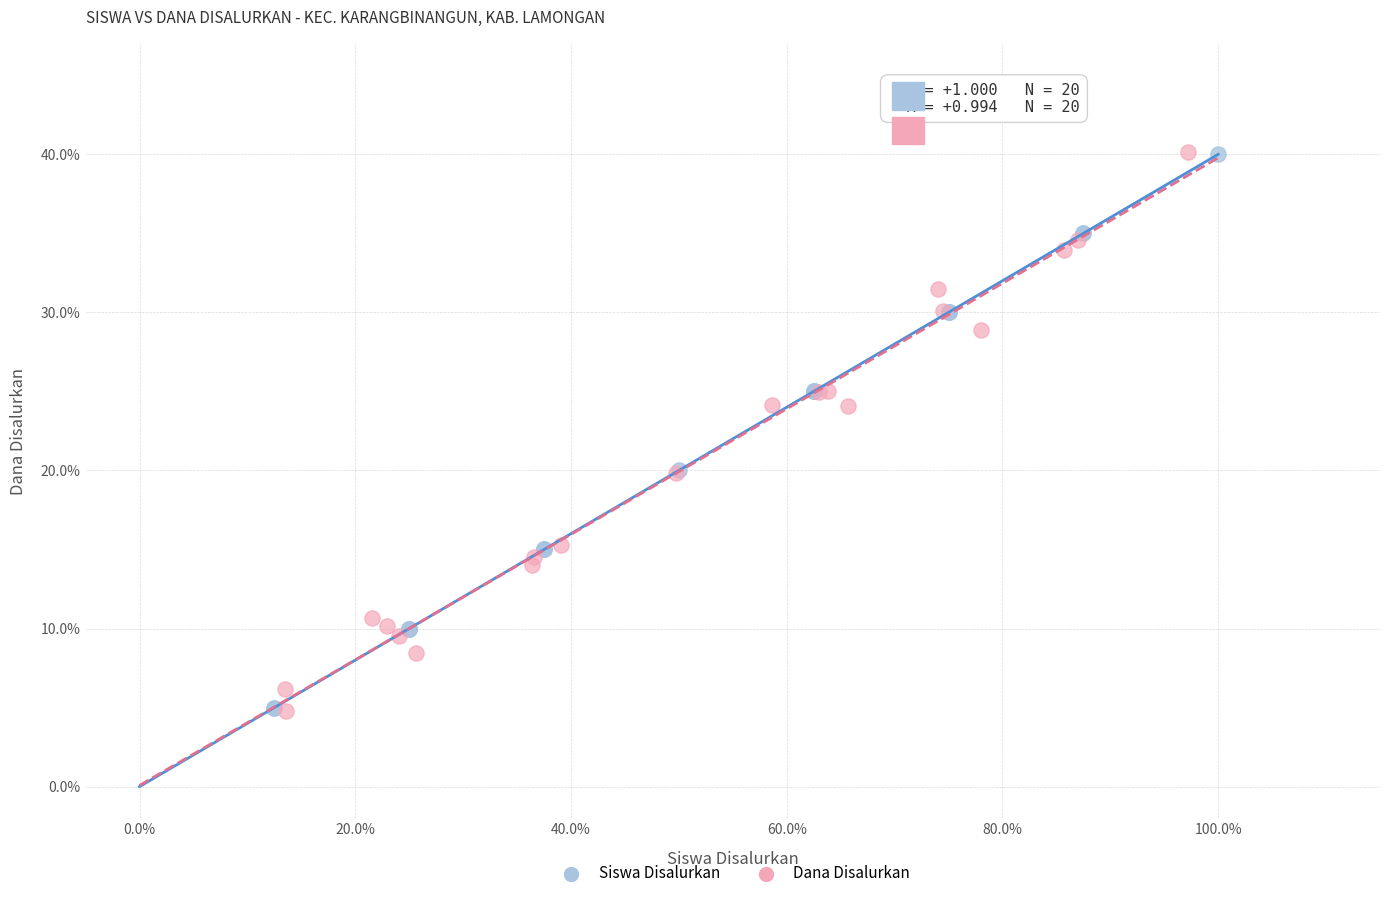

What are all the series names shown in the legend?

Siswa Disalurkan, Dana Disalurkan